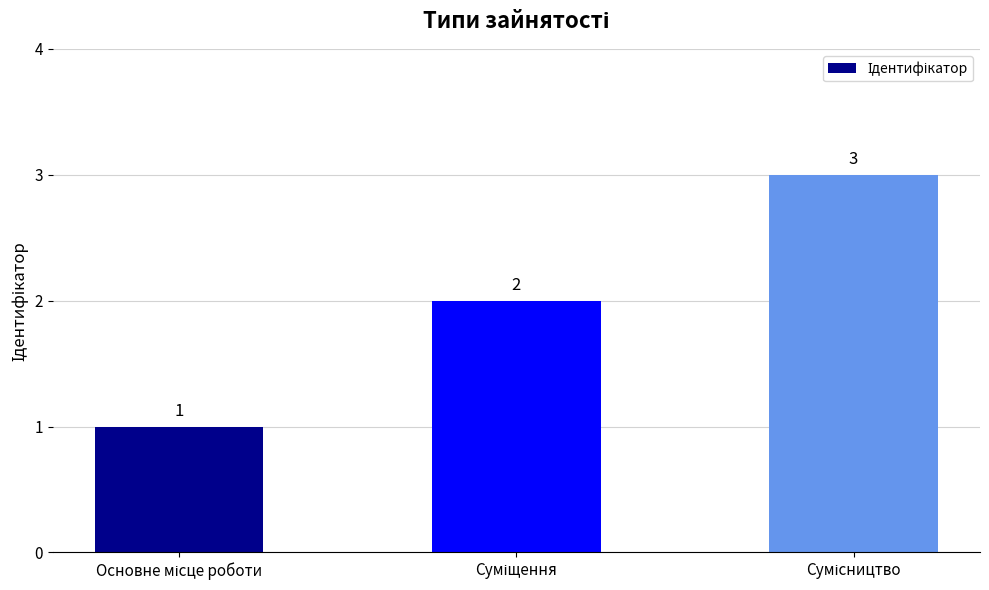

What is the smallest value displayed?

1